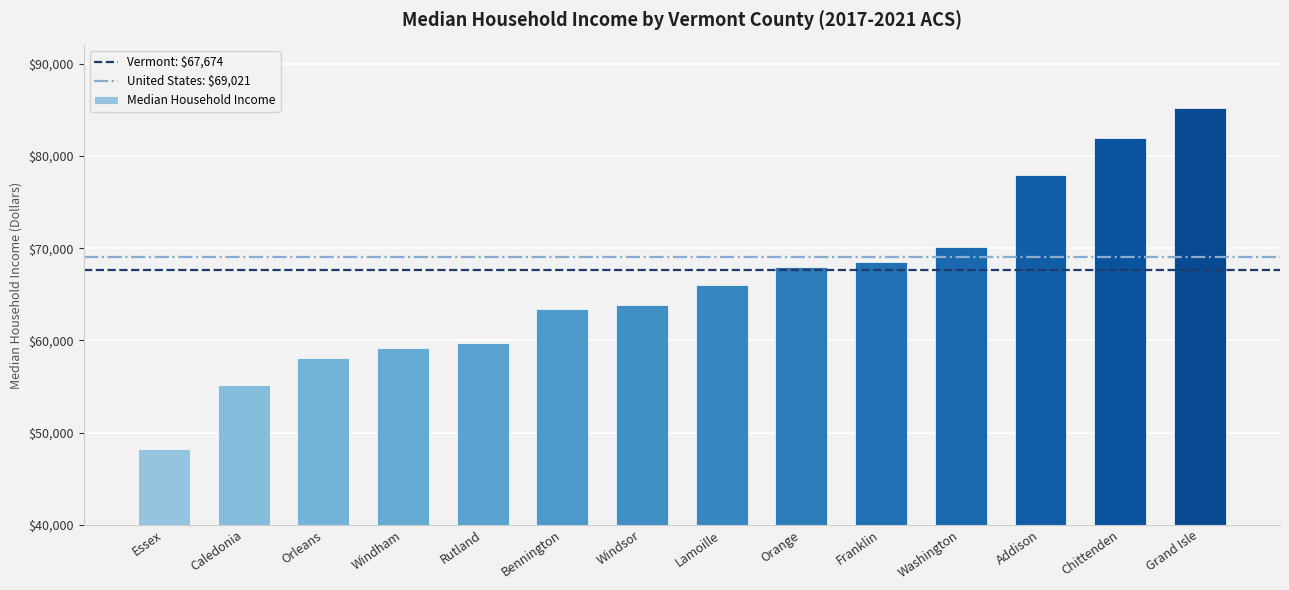

What value does the data have at Essex?

48194